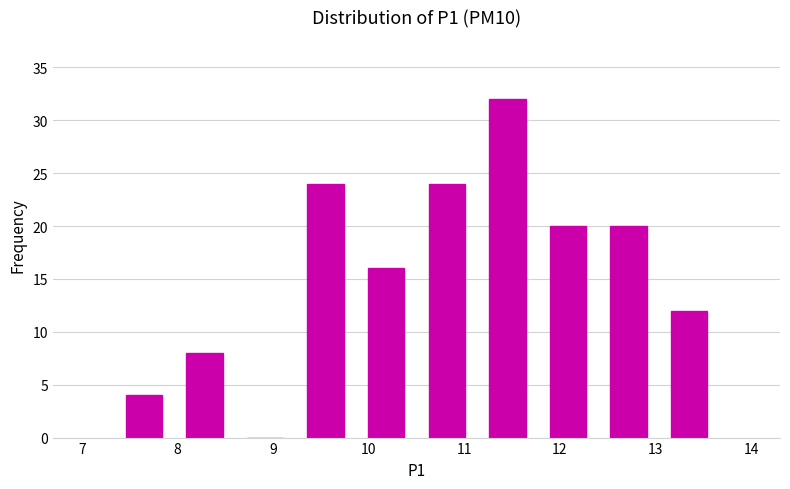

Over which range of the x-axis is the bar tallest?

11.1 to 11.8